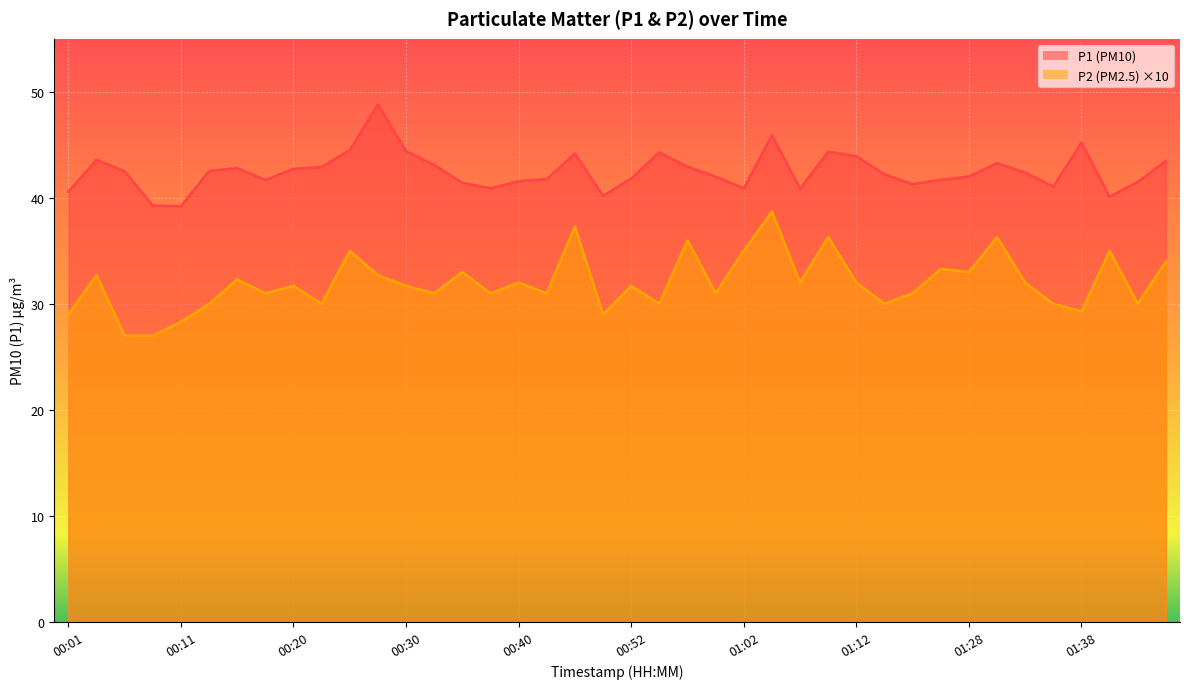

What is the sum of all P2 values?

1279.3